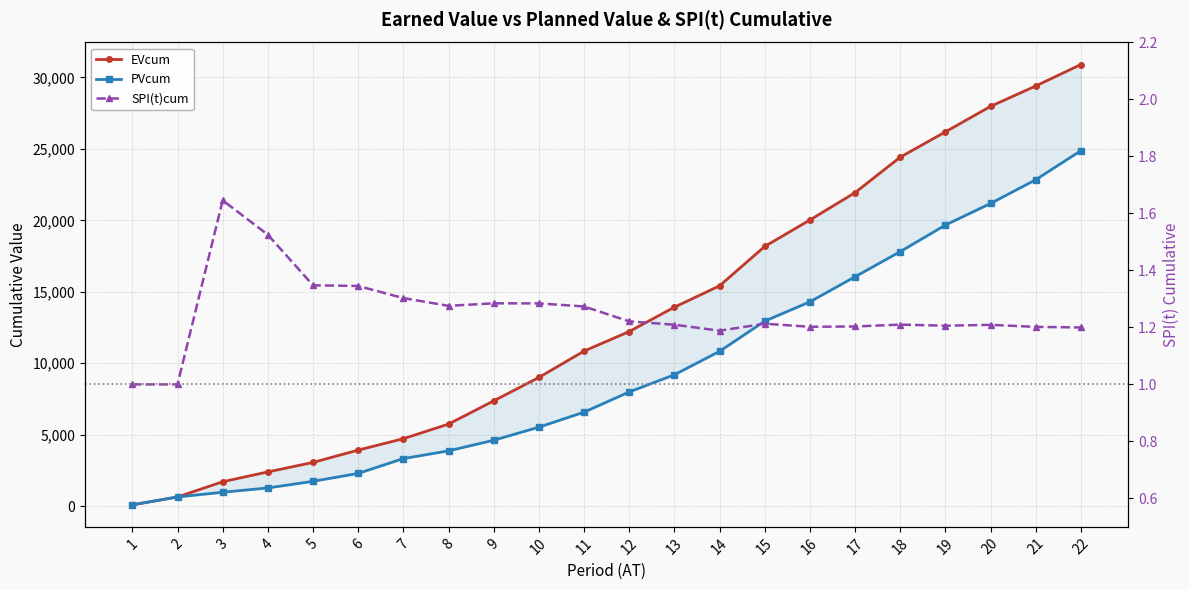

Reading left to right, transcribe all the data shown in this chart.

EVcum: 93.0	644.0	1710.0	2397.0	3060.0	3923.0	4722.0	5743.0	7369.0	9005.0	10850.0	12218.0	13921.0	15417.0	18170.0	20022.0	21936.0	24418.0	26186.0	27972.0	29397.0	30899.0
PVcum: 93.0	644.0	975.0	1275.0	1739.0	2292.0	3331.0	3869.0	4612.0	5527.0	6575.0	7991.0	9193.0	10831.0	12946.0	14295.0	16051.0	17808.0	19666.0	21178.0	22839.0	24873.0
SPI(t)cum: 1.0	1.0	1.6	1.5	1.3	1.3	1.3	1.3	1.3	1.3	1.3	1.2	1.2	1.2	1.2	1.2	1.2	1.2	1.2	1.2	1.2	1.2